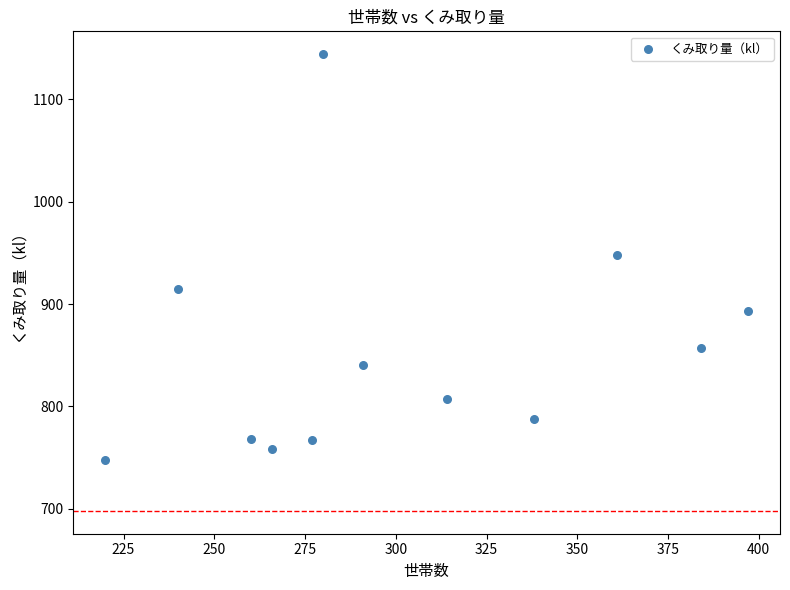

What is the range of X values (max minus min)?

177